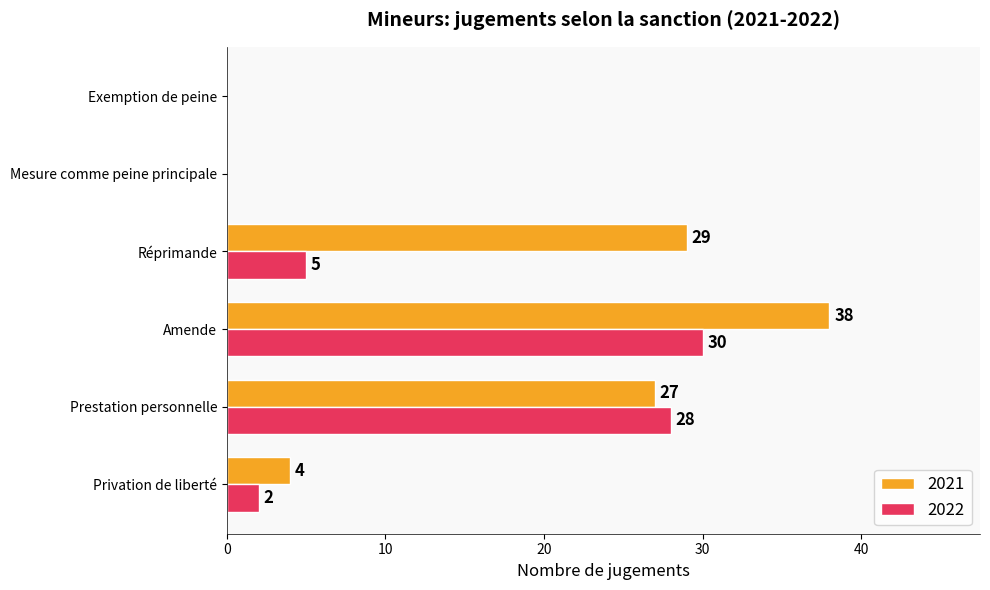

At which label is 2022 closest to 15?

Réprimande